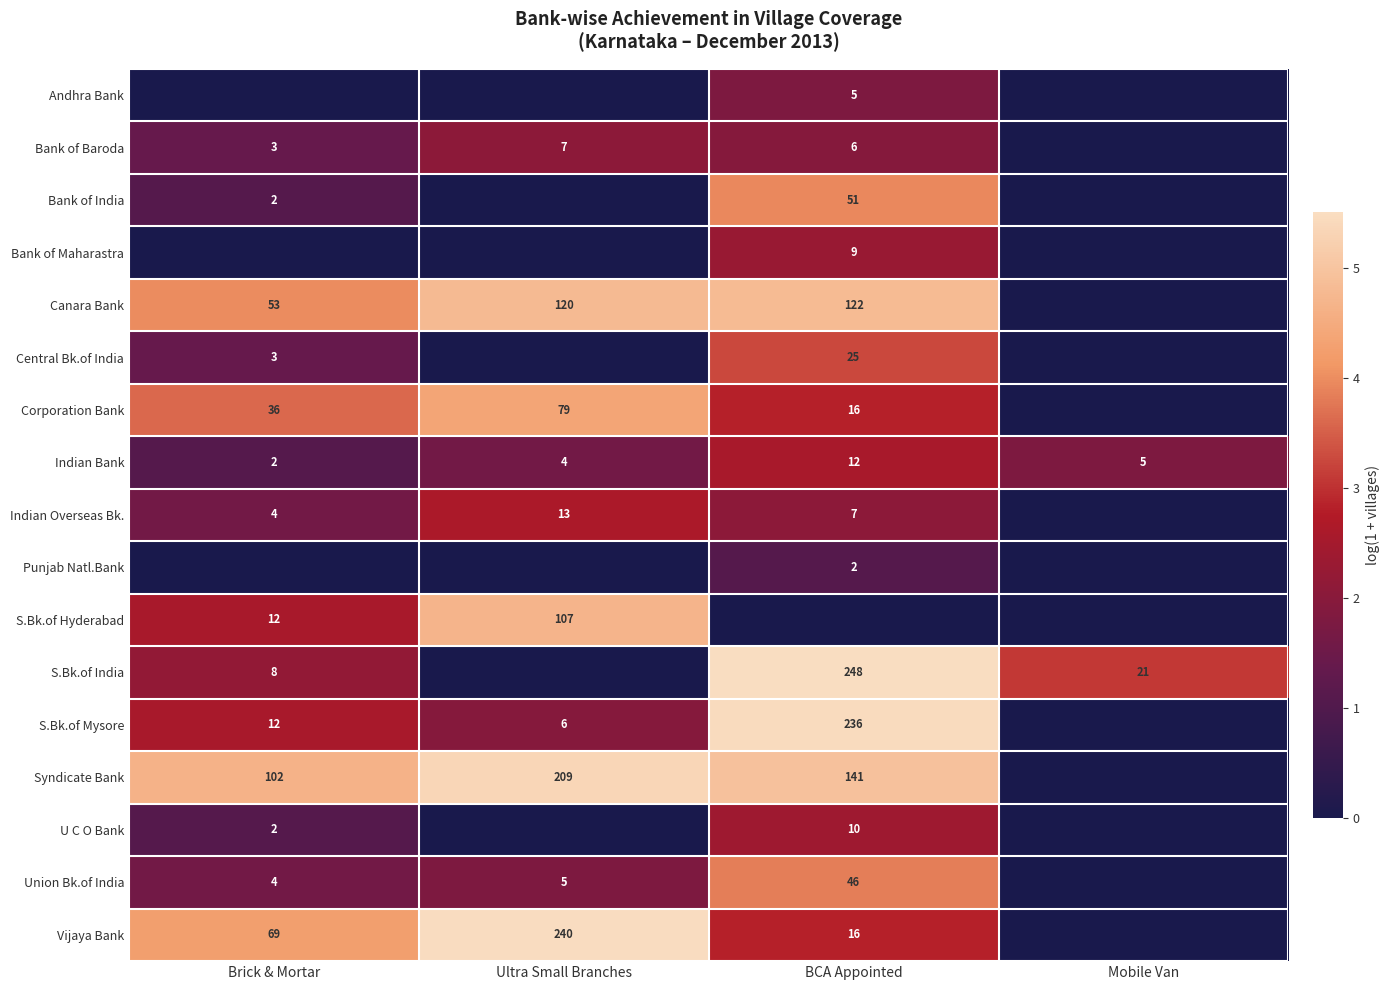

What is the sum of the Corporation Bank values at BCA Appointed and Ultra Small Branches?

95